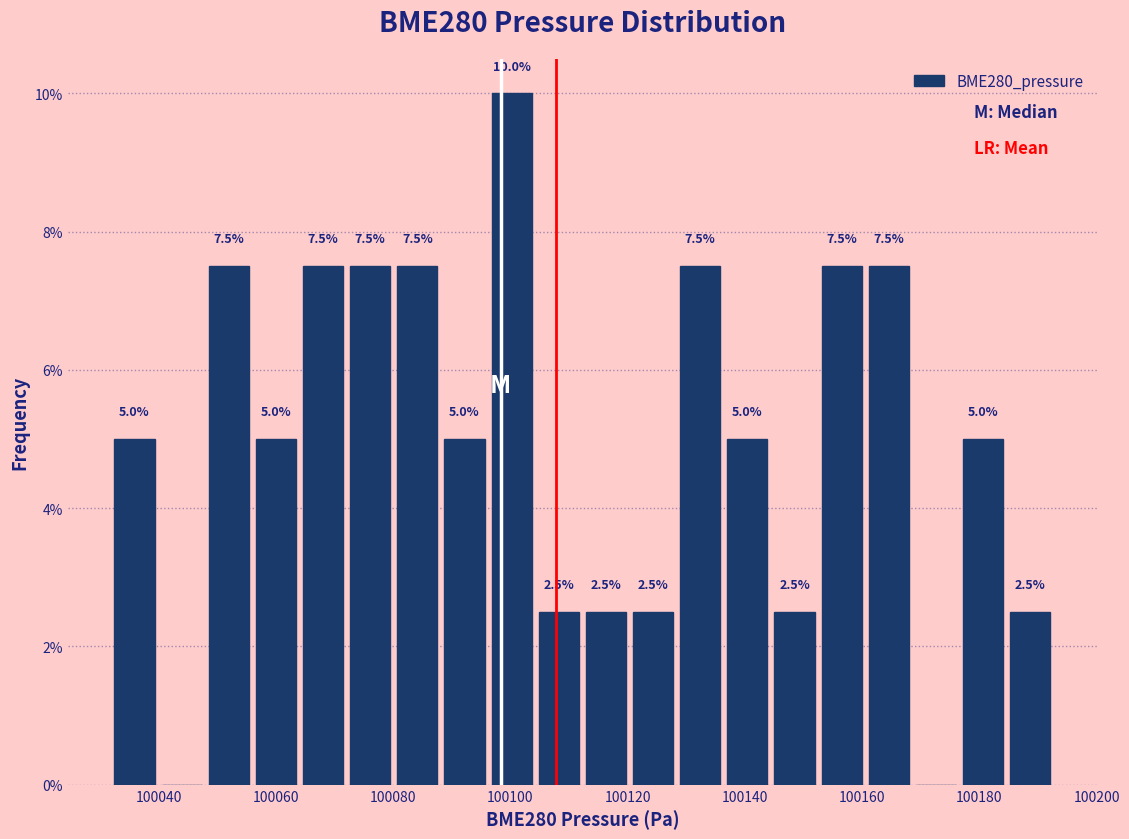

Over which range of the x-axis is the bar tallest?

100096 to 100104